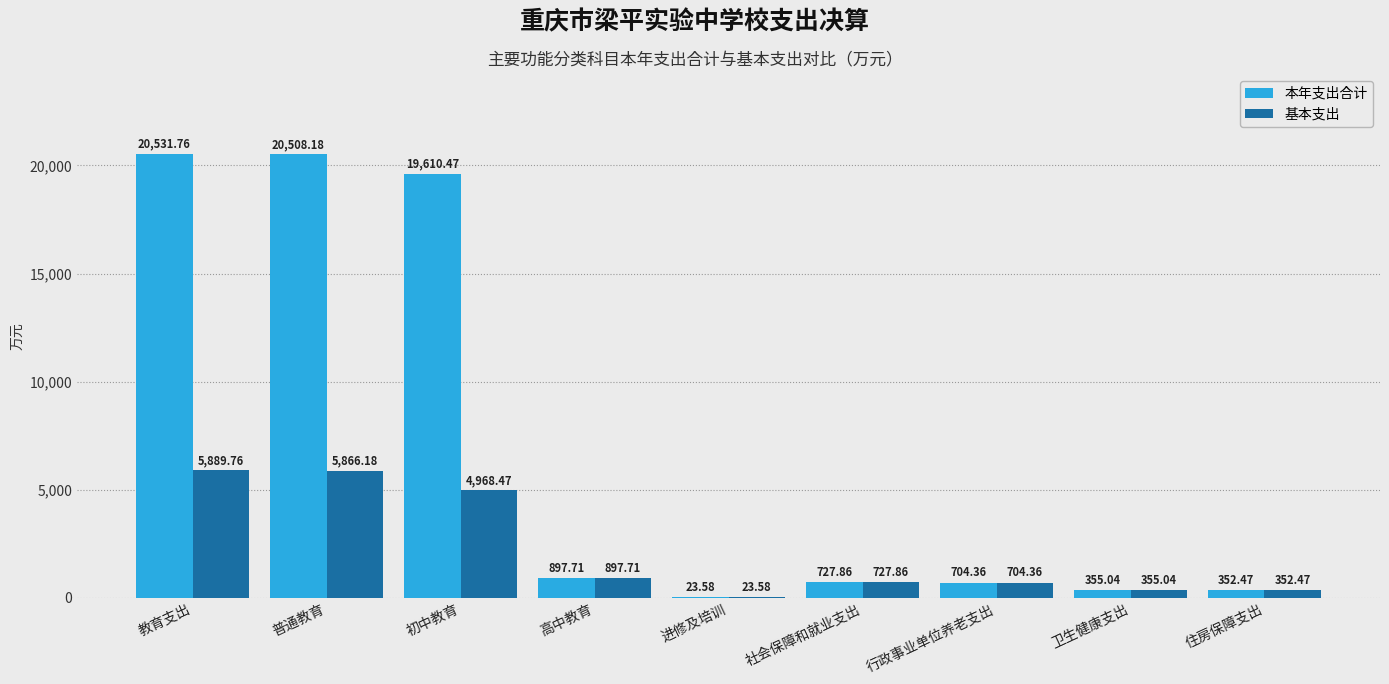

The value of 本年支出合计 at 教育支出 is 29706.3. True or false?

False